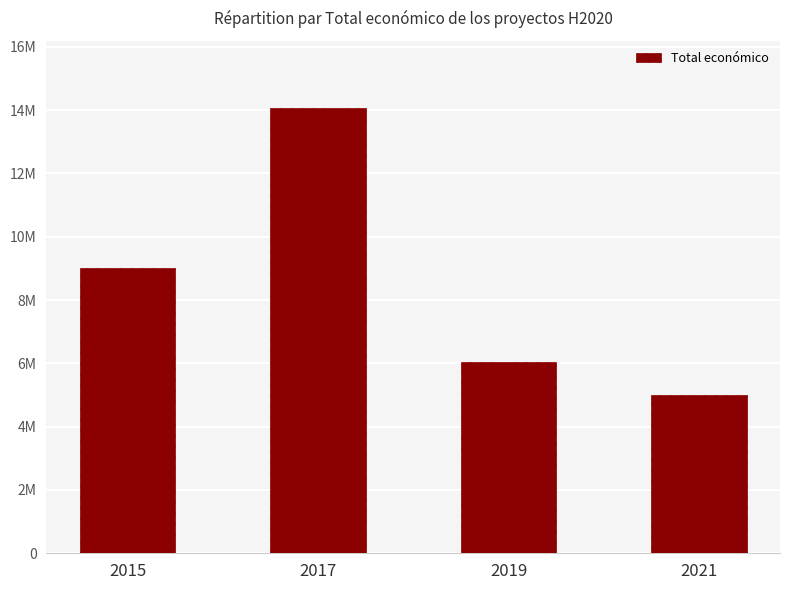

Are the bars horizontal?

No